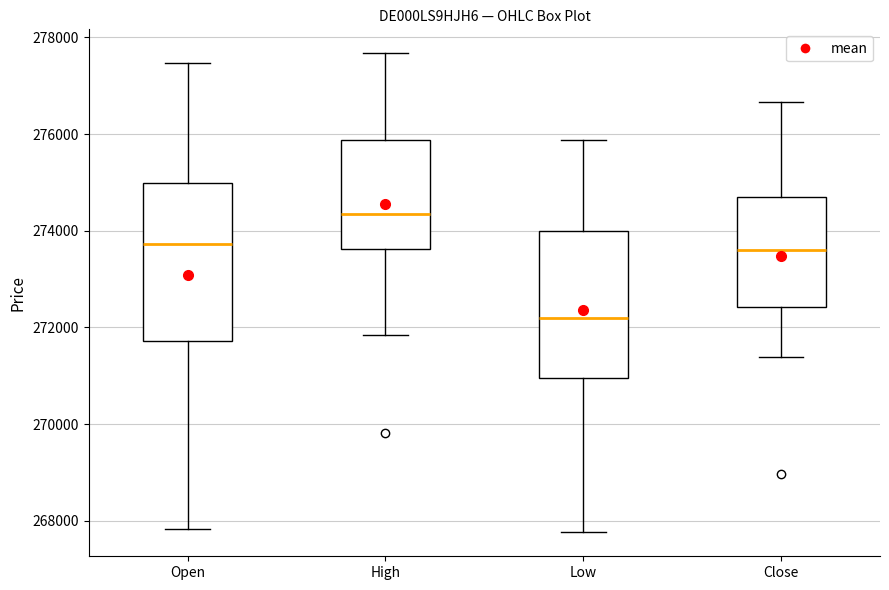

Which box is the tallest, from its lower edge to its upper edge?

Open